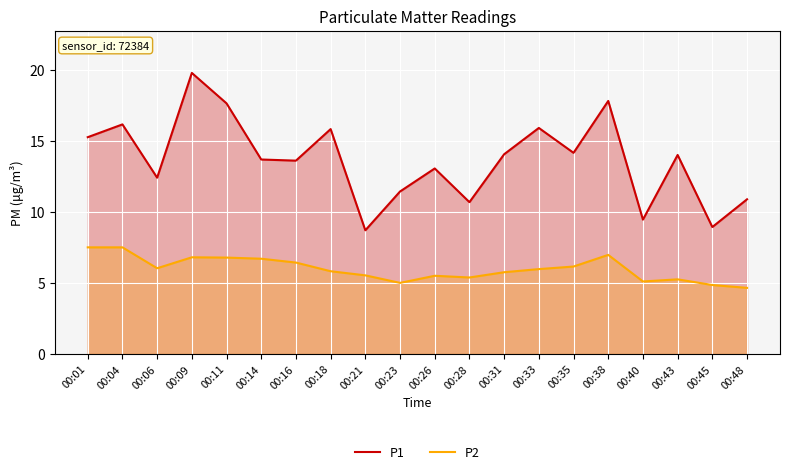

True or false: P1 and P2 intersect in this chart.

False